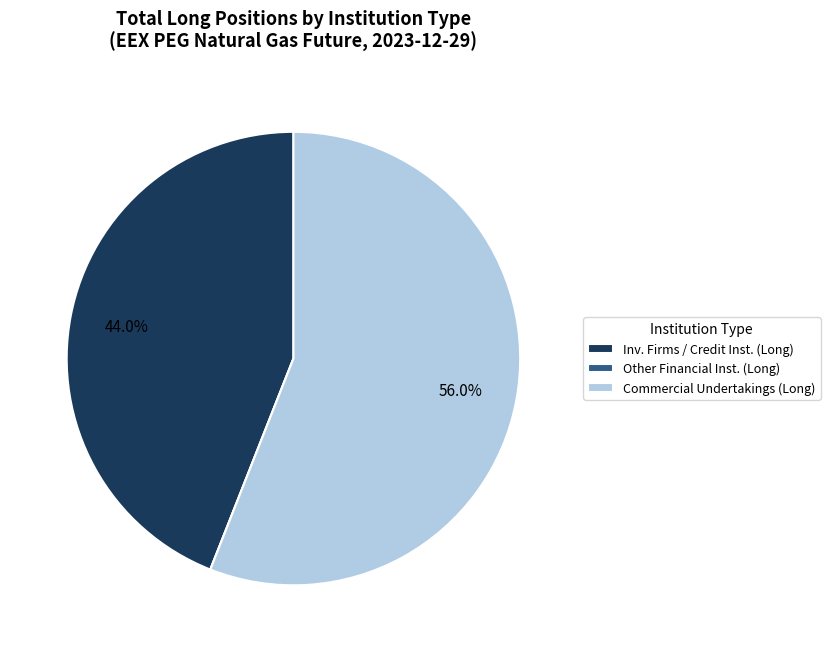

Which slice is the largest?

Commercial Undertakings (Long)